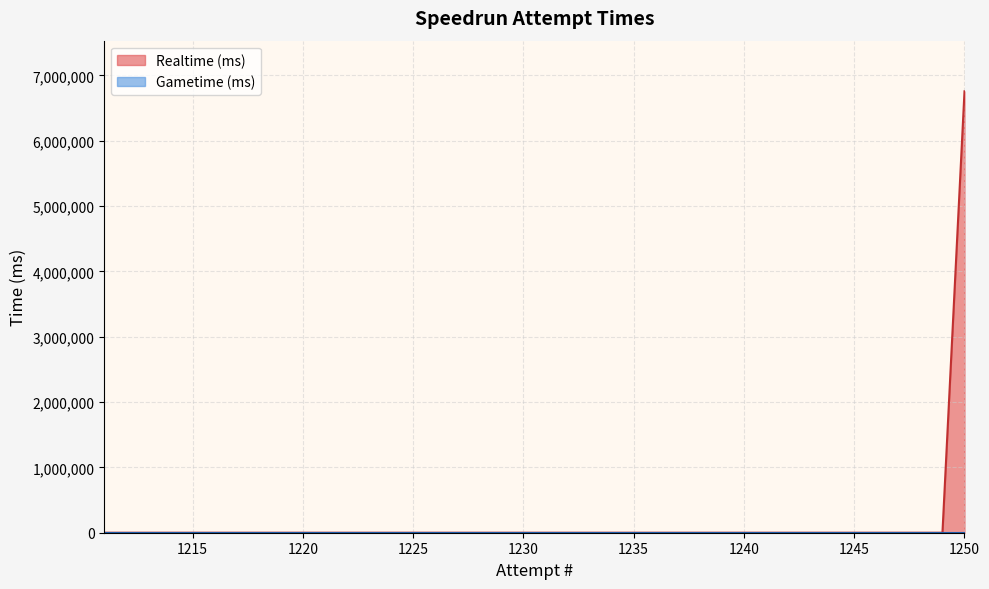

At which category is the sum across all series the highest?

1250